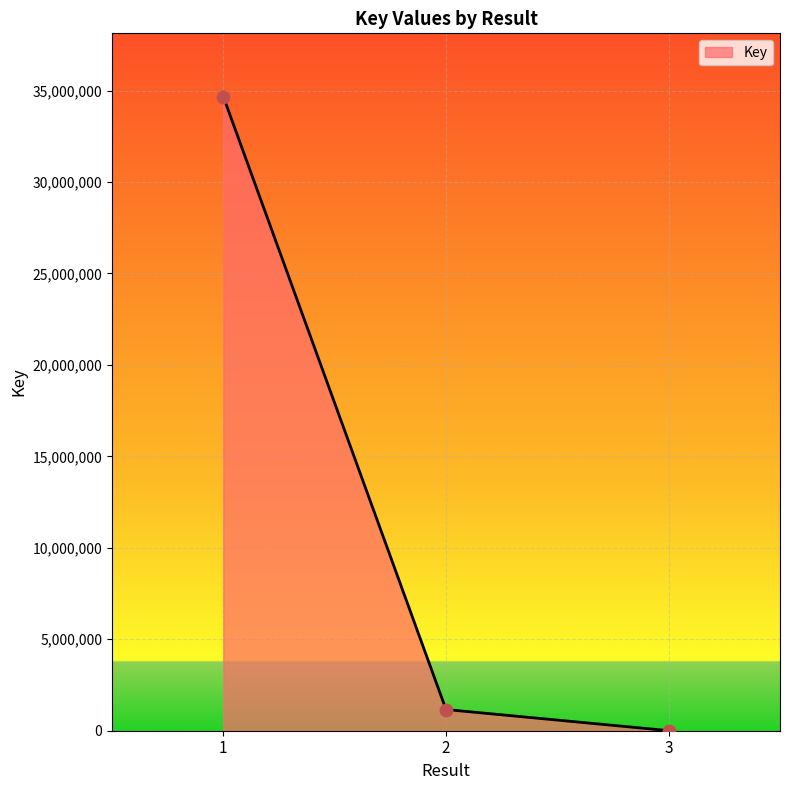

Which has a higher value, 2 or 1?

1